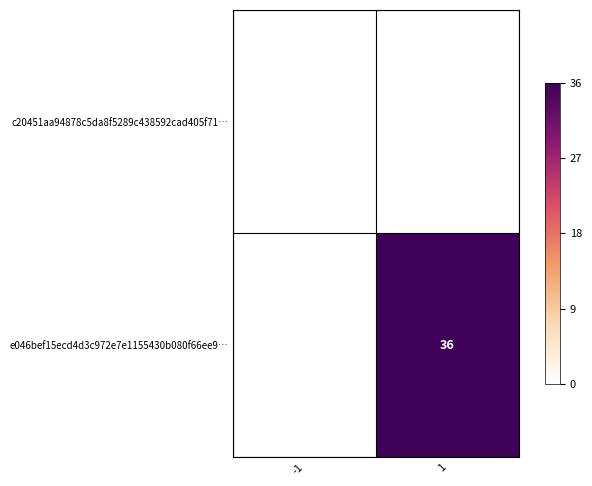

Between -1 and 1, which series saw the biggest shift?

e046bef15ecd4d3c972e7e1155430b080f66ee9…